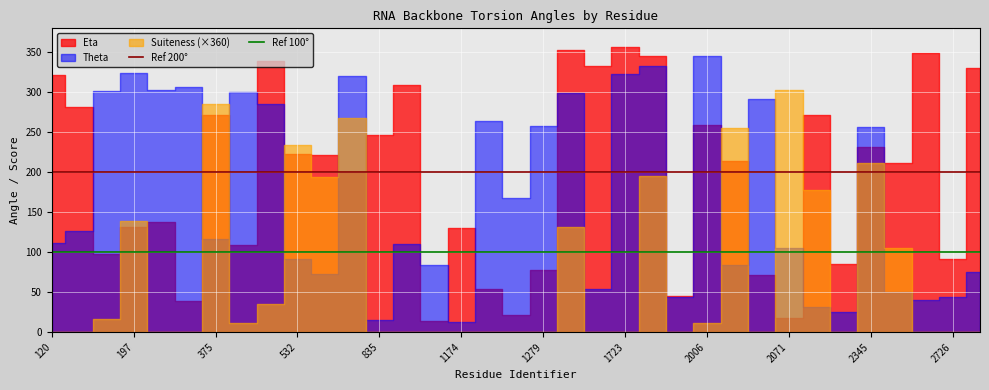

Is the value of Ref 100° at 120 greater than the value of Ref 200° at 120?

No